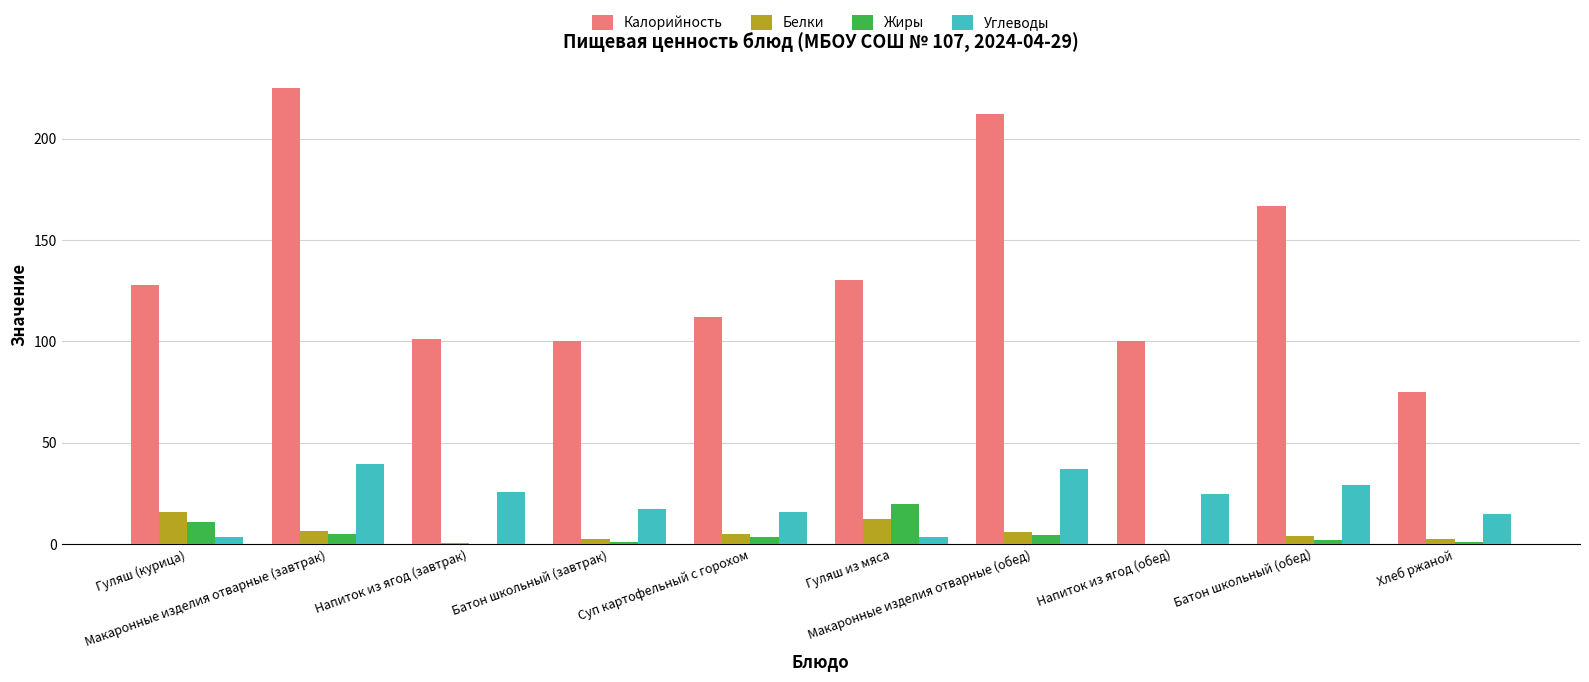

Where does the Жиры series first go above 3?

Гуляш (курица)